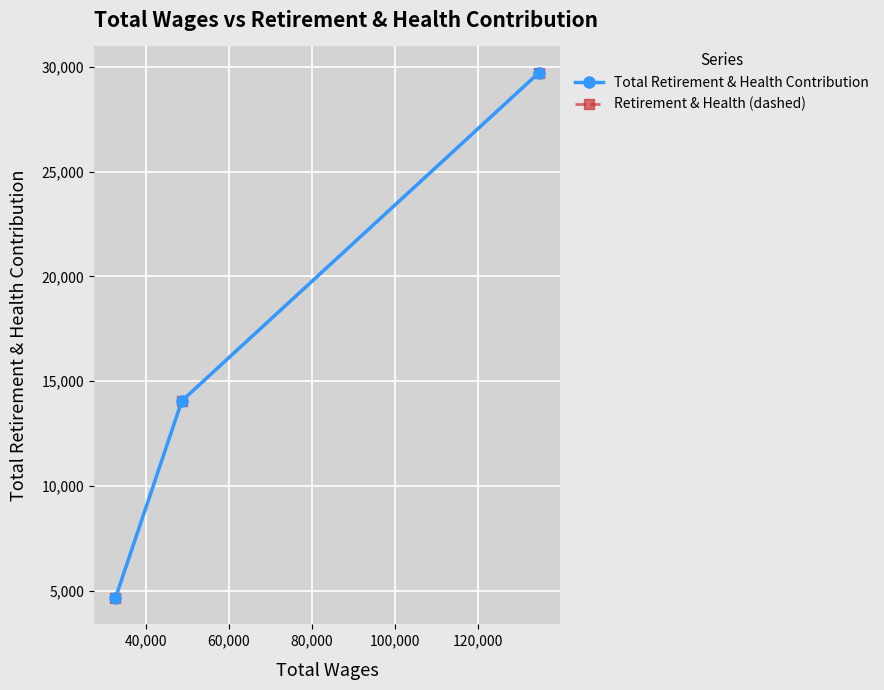

Does the chart have visible grid lines?

Yes